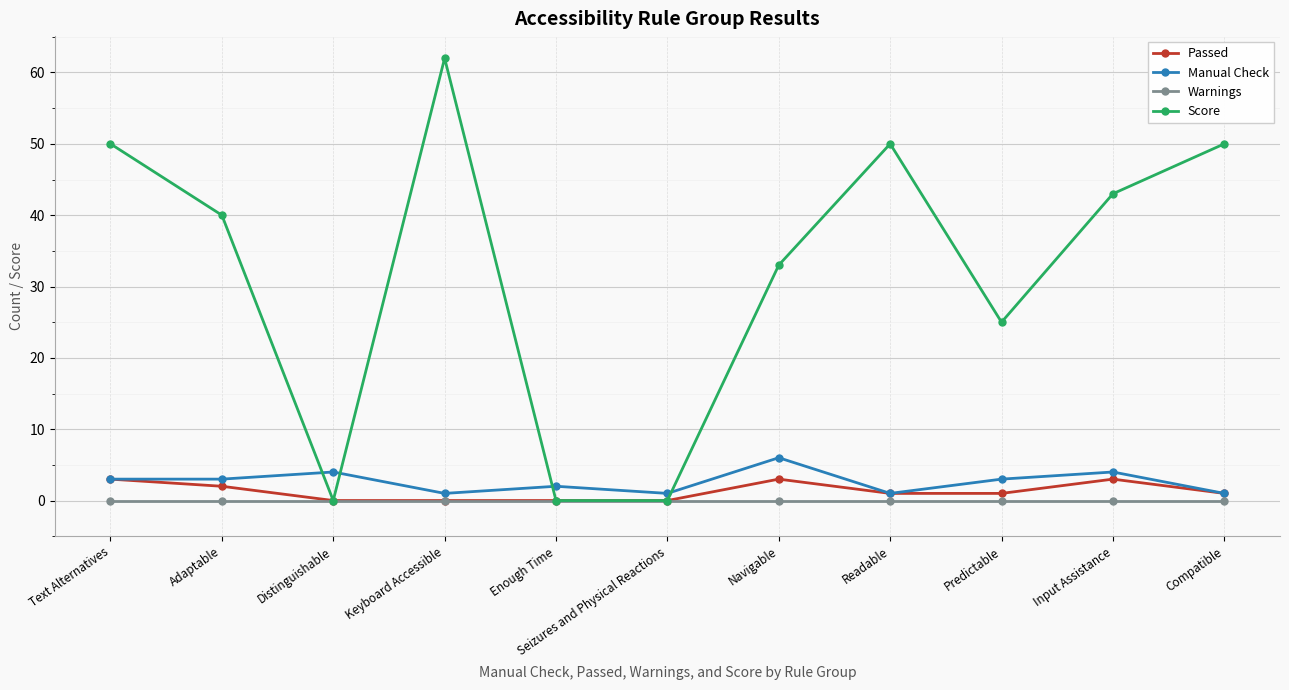

What is the label of the 1st point from the left?

Text Alternatives